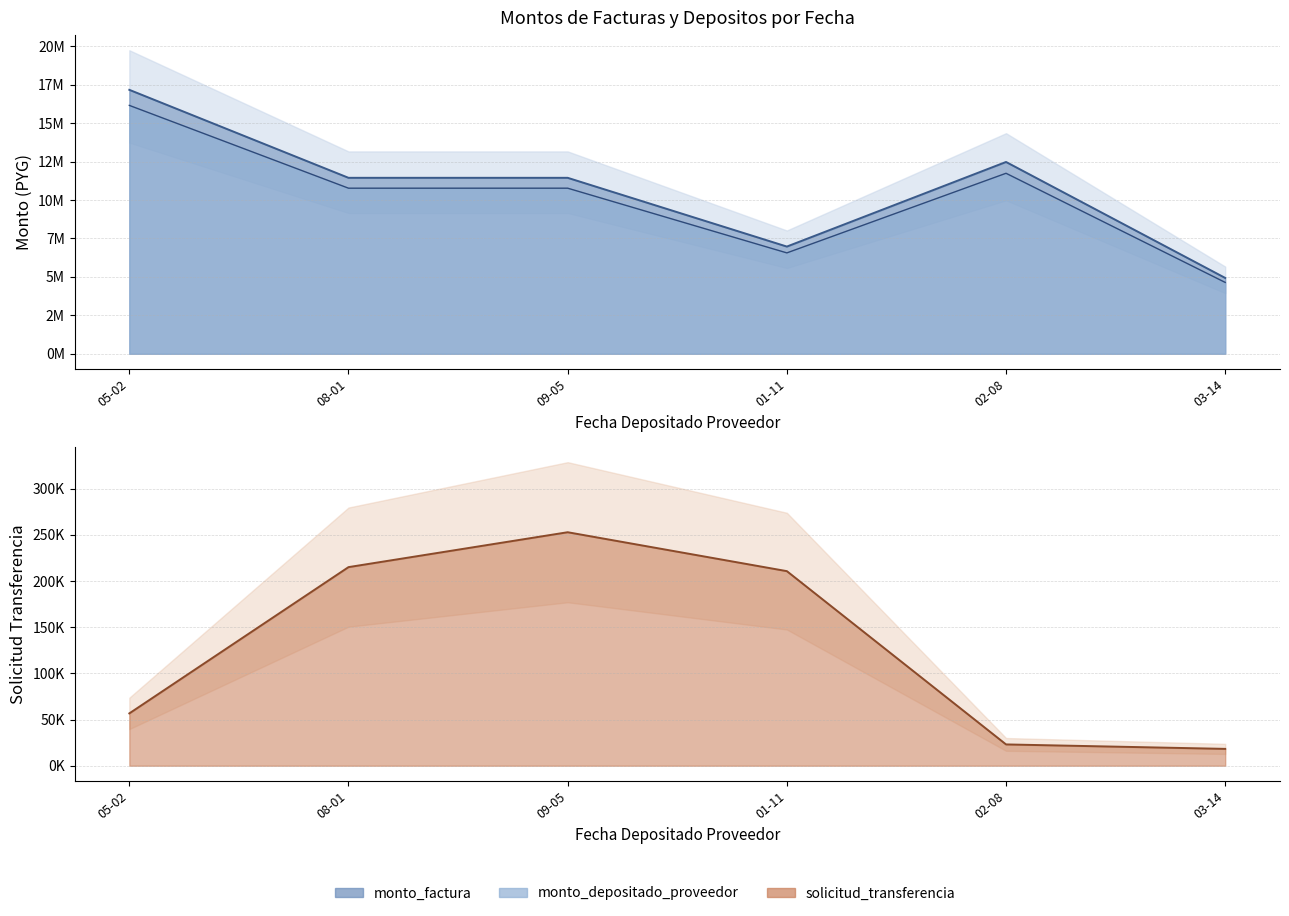

What is the sum of all solicitud_transferencia values?

776589